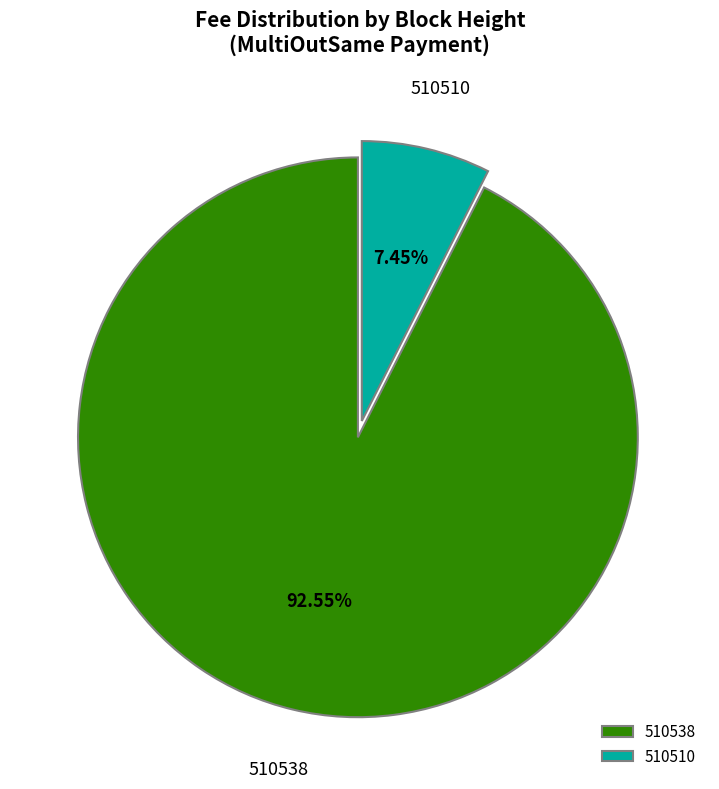

Rank the categories by value from highest to lowest.

510538, 510510